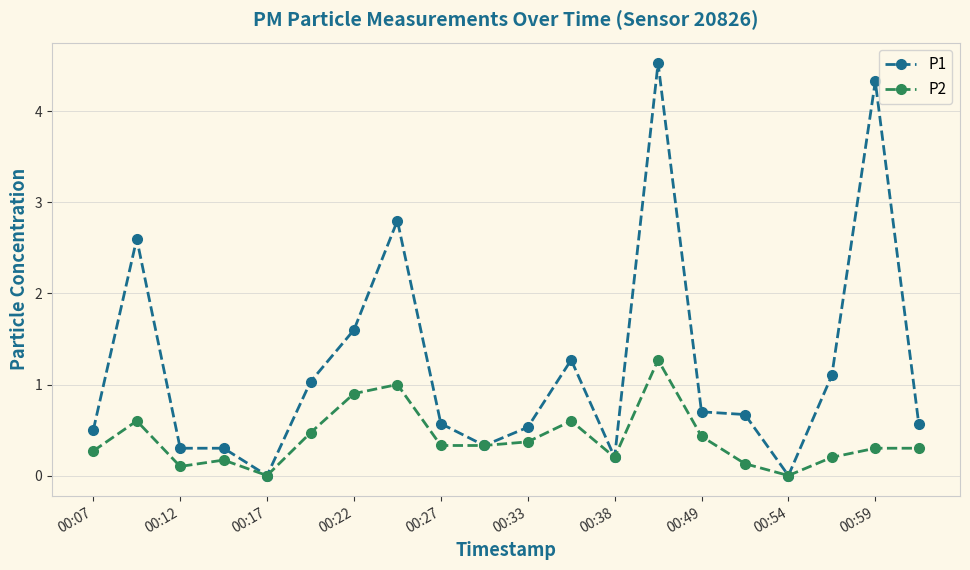

List the series in order of their overall mean, lowest first.

P2, P1